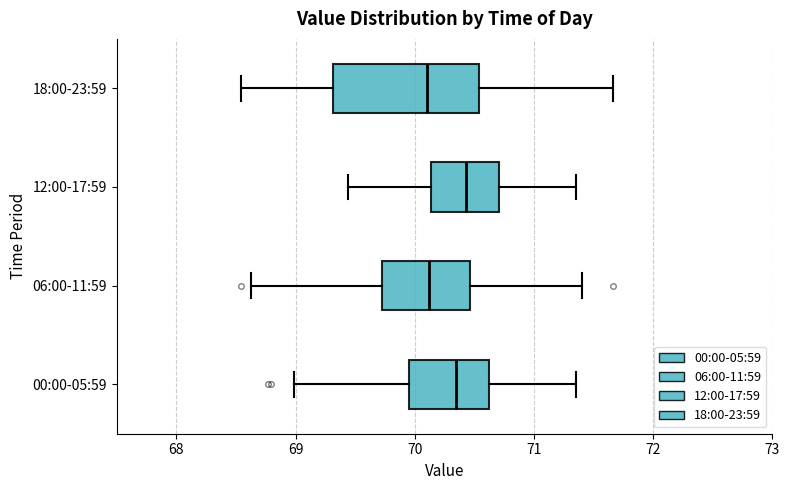

Comparing the boxes themselves (not the whiskers), which one is the widest?

18:00-23:59